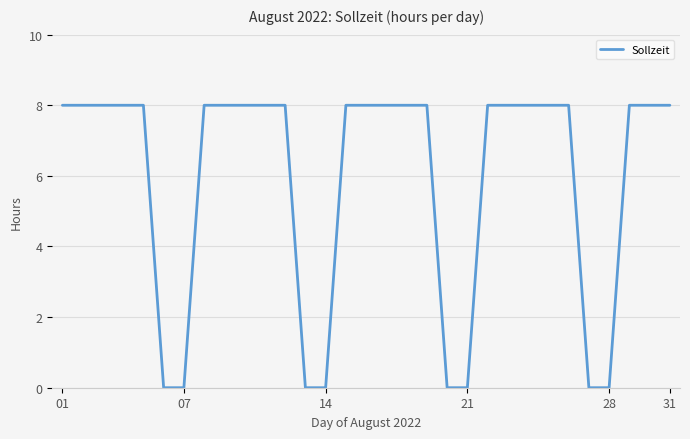

What is the maximum value shown in the chart?

8